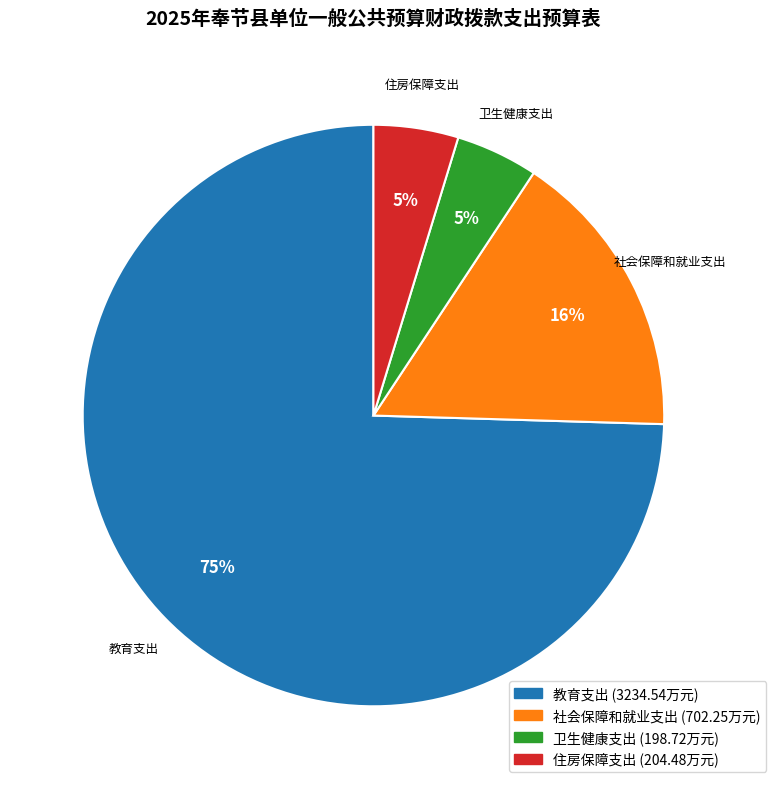

Combined, do 社会保障和就业支出 and 卫生健康支出 account for over 50%?

No